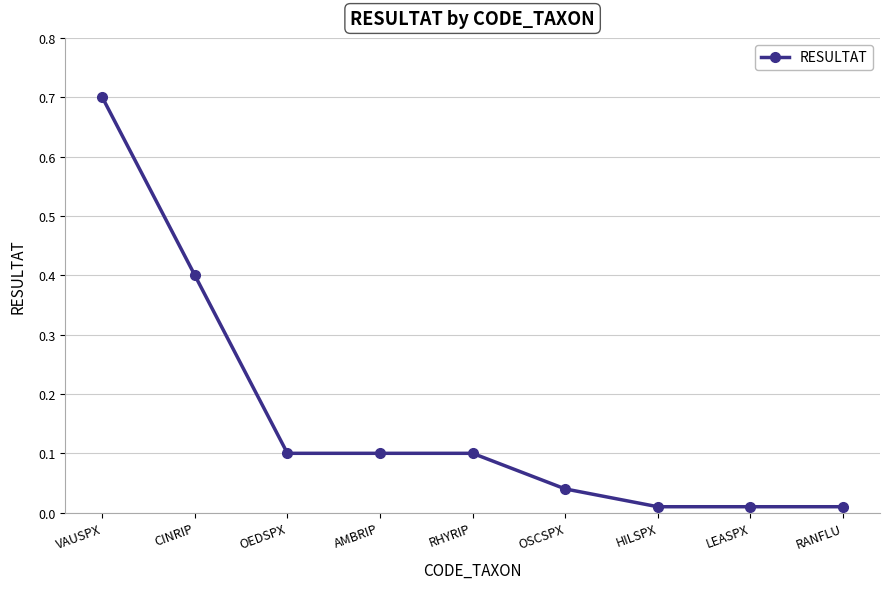

Between LEASPX and RHYRIP, which is larger?

RHYRIP